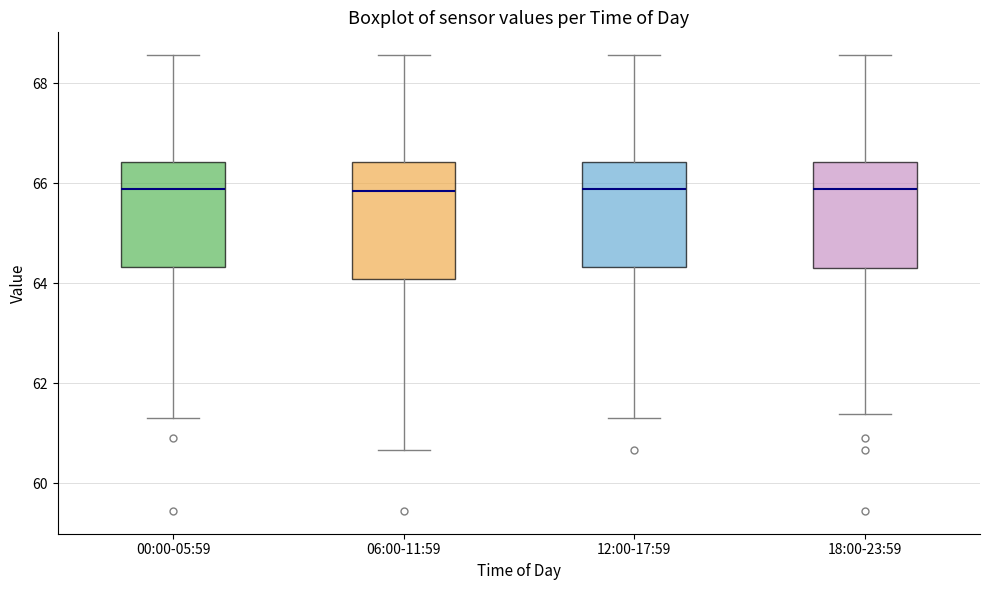

Reading left to right, read every box against the y-axis: the position of its median line, the range the box covers, and the ends of its whiskers. The values are not printed on the chart, so give them approximately, as read against the axis.

00:00-05:59: median 65.8, box 64.4 to 66.4, whiskers 61.4 to 68.6
06:00-11:59: median 65.8, box 64.0 to 66.4, whiskers 60.6 to 68.6
12:00-17:59: median 65.8, box 64.4 to 66.4, whiskers 61.4 to 68.6
18:00-23:59: median 65.8, box 64.2 to 66.4, whiskers 61.4 to 68.6